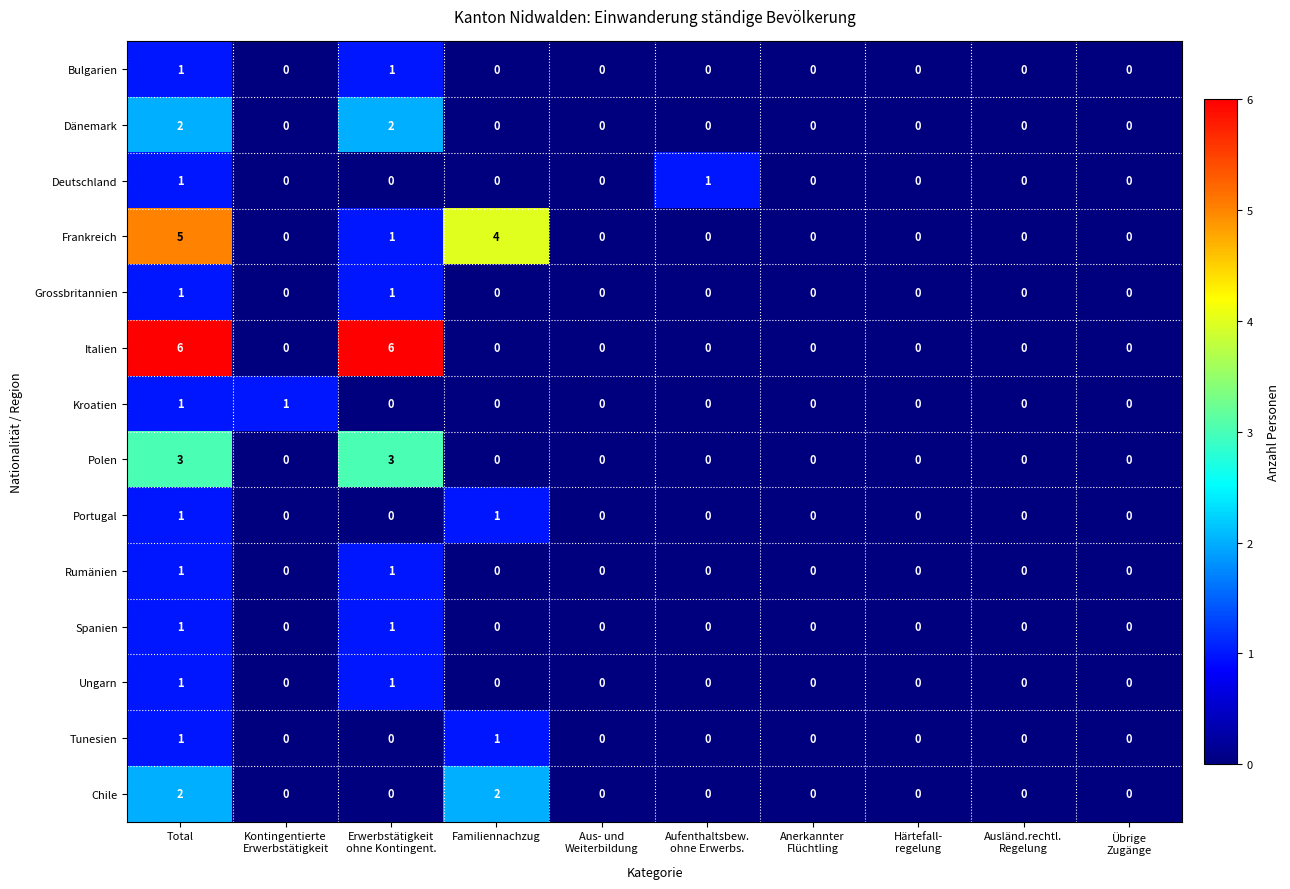

The value of Ungarn at Total is 1. True or false?

True